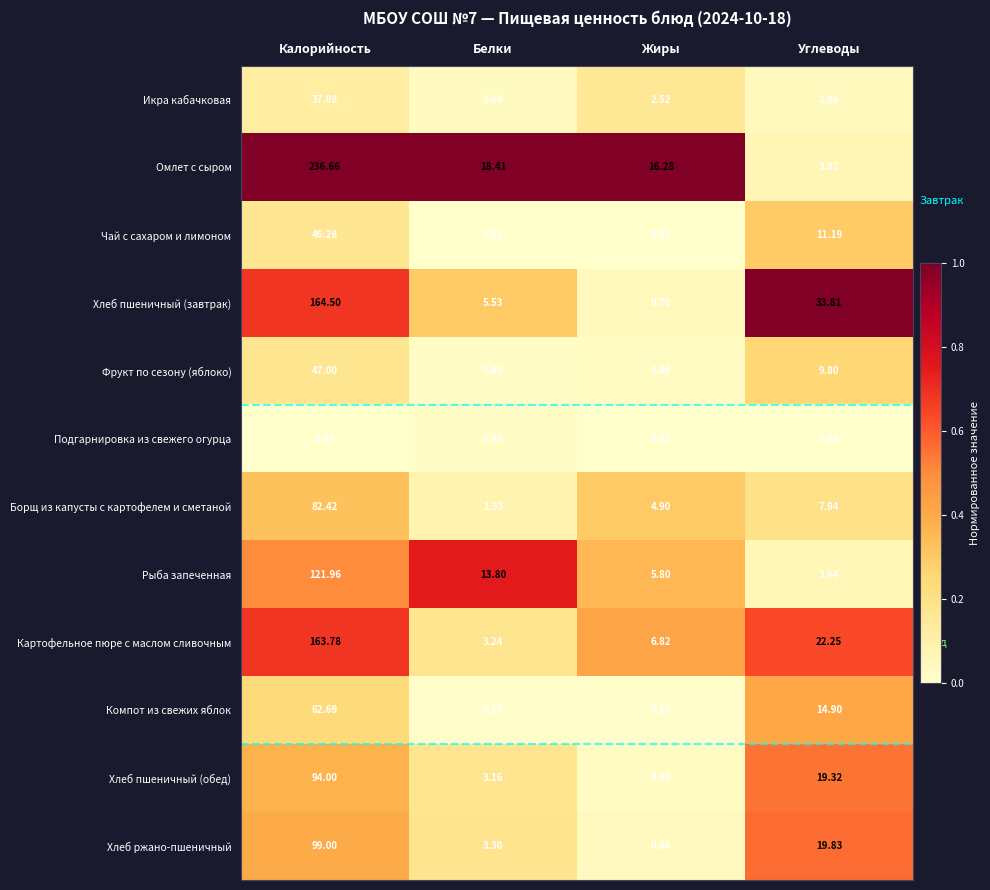

What is the spread (max minus min) of values at Жиры?

16.3